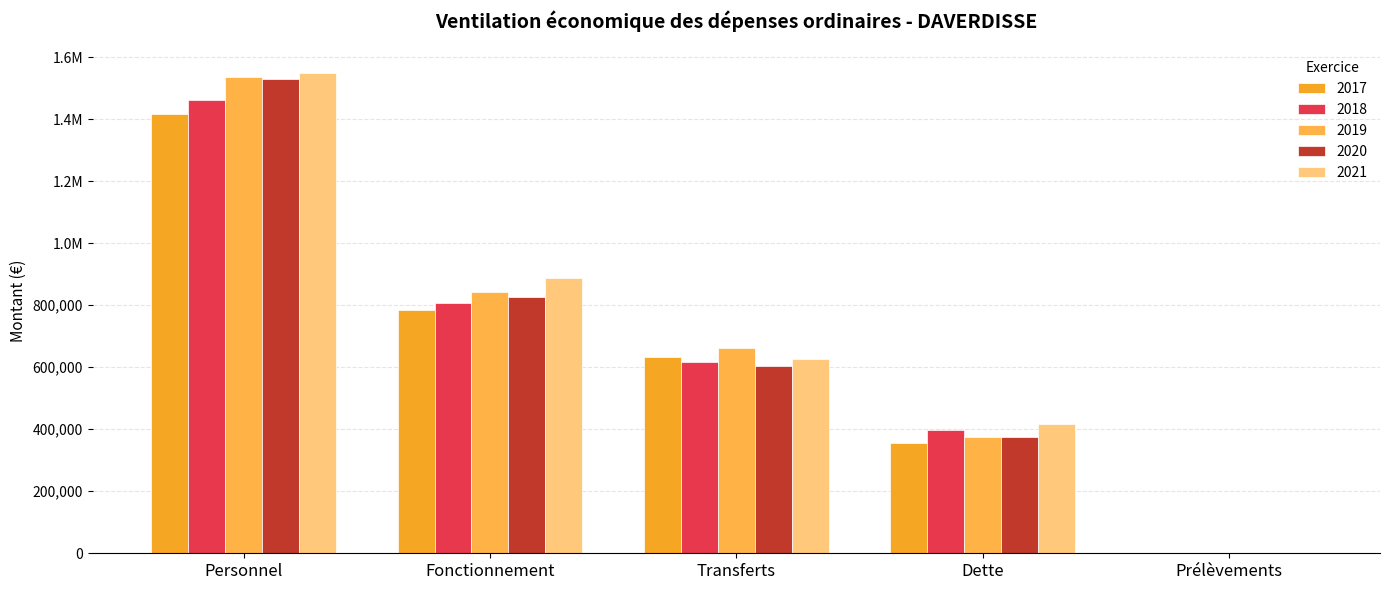

Reading left to right, transcribe all the data shown in this chart.

2017: 1415874.5	784457.0	631865.3	356539.8	0.0
2018: 1462948.3	807272.7	618524.4	397683.2	0.0
2019: 1534657.6	841896.9	662902.6	375126.6	0.0
2020: 1528347.1	826628.6	603254.2	375420.7	0.0
2021: 1550385.0	886303.3	626712.4	416604.3	0.0